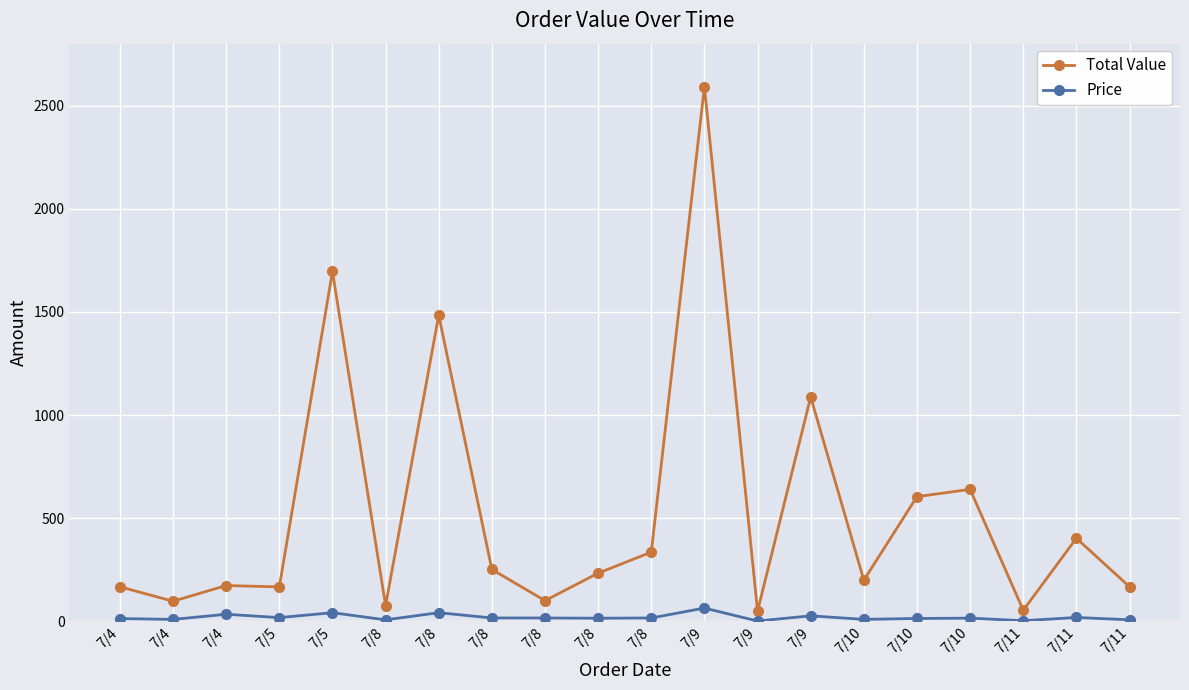

True or false: Total Value and Price intersect in this chart.

False